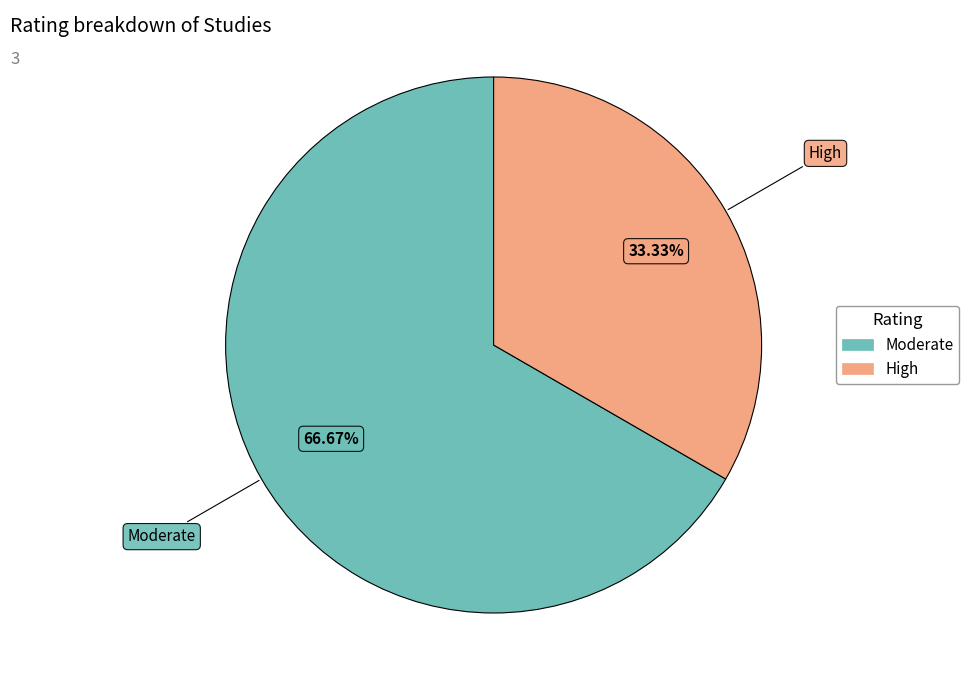

Does any single category account for the majority?

Yes